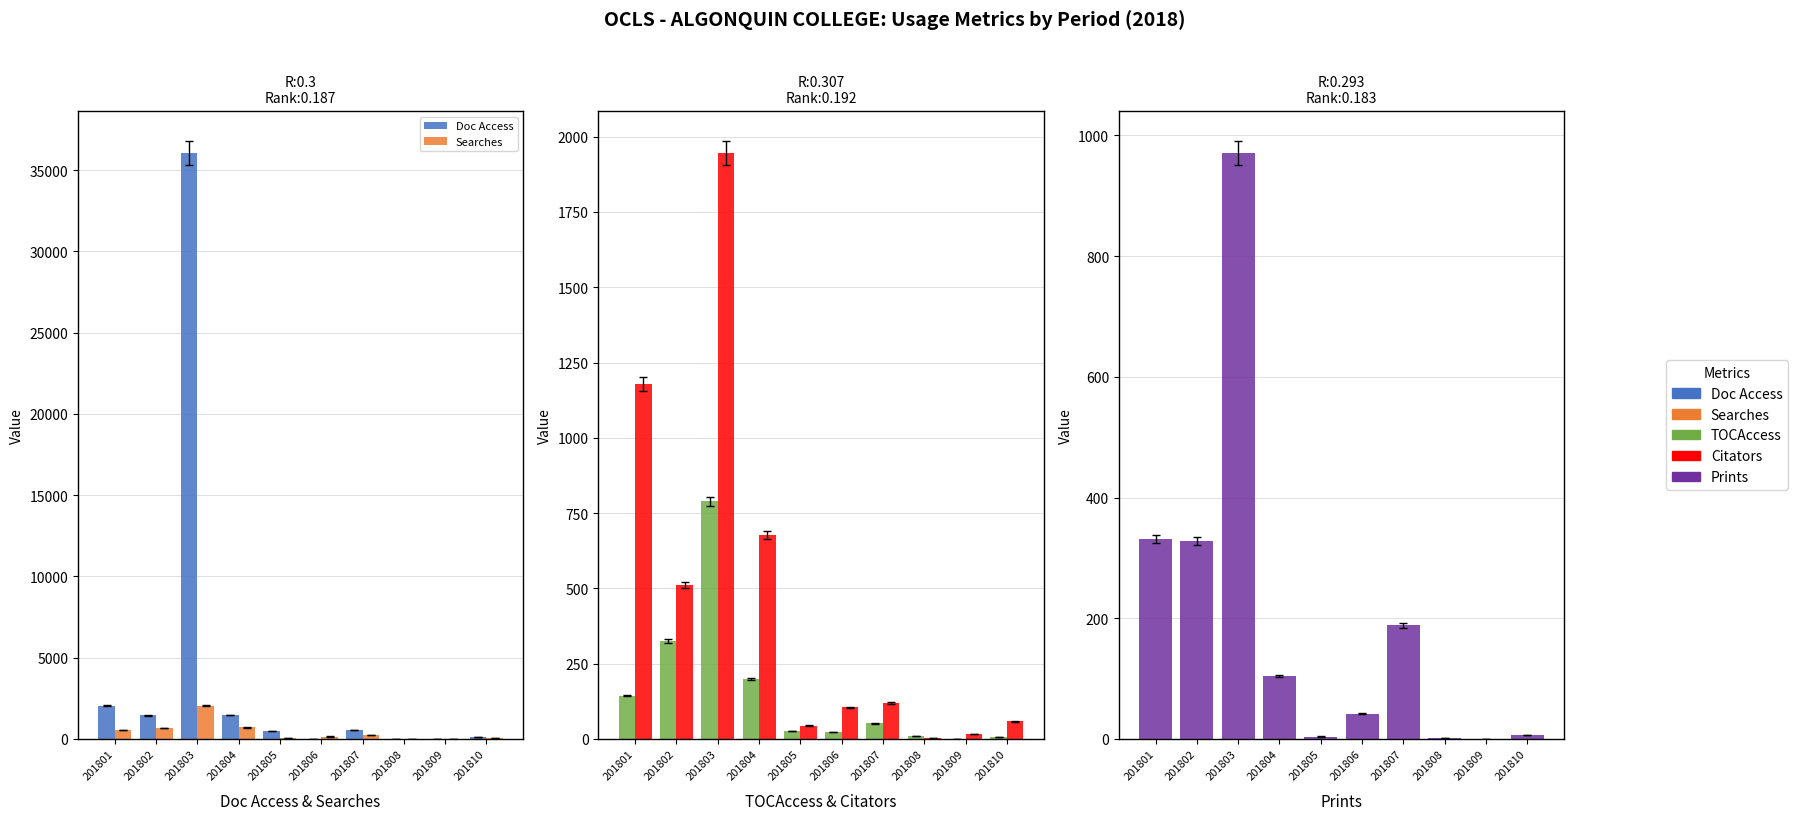

At how many categories does at least one series exceed 11576?

1